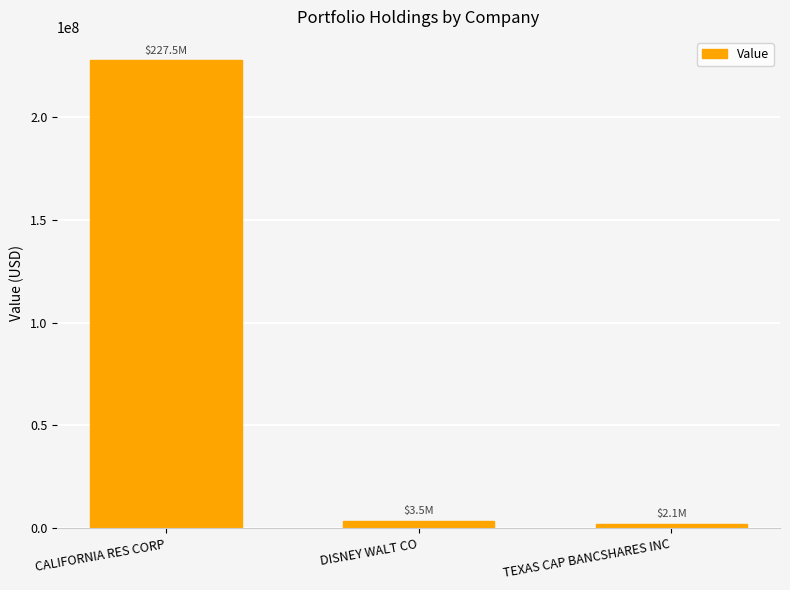

How many series are shown in this chart?

1